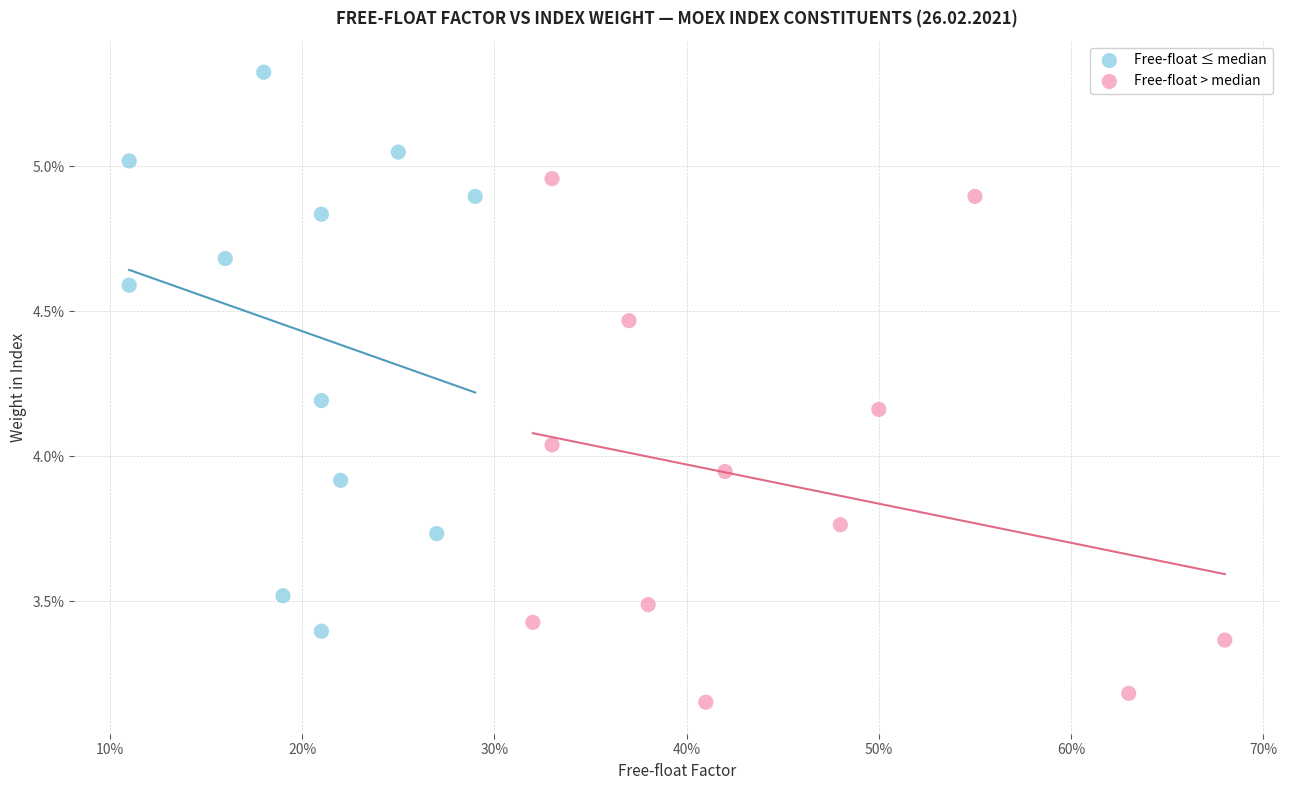

What are all the series names shown in the legend?

Free-float ≤ median, Free-float > median